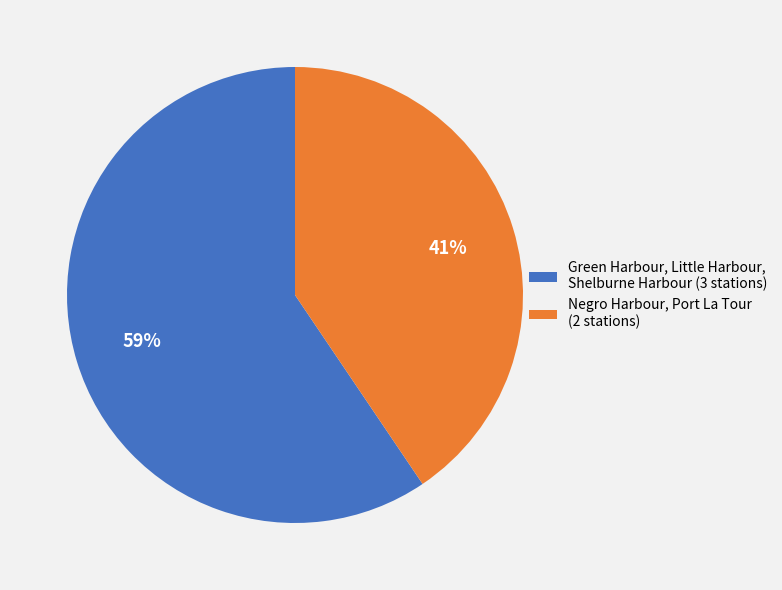

What is the ratio of the value at Negro Harbour, Port La Tour (2 stations) to the value at Green Harbour, Little Harbour, Shelburne Harbour (3 stations)?

0.7